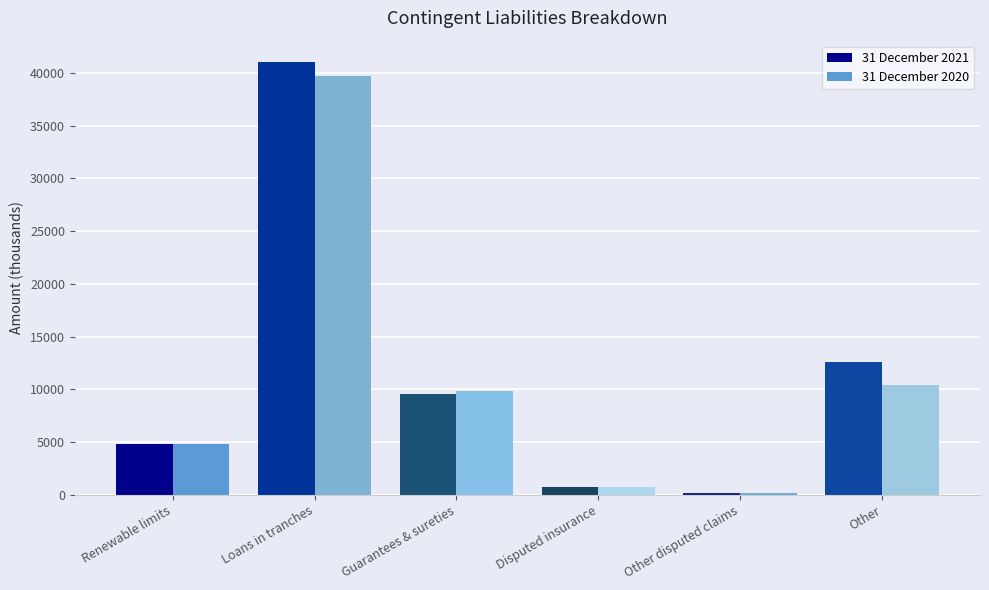

Reading left to right, transcribe all the data shown in this chart.

31 December 2021: Renewable limits=4813	Loans in tranches=41017	Guarantees & sureties=9531	Disputed insurance=785	Other disputed claims=190	Other=12612
31 December 2020: Renewable limits=4830	Loans in tranches=39733	Guarantees & sureties=9826	Disputed insurance=771	Other disputed claims=222	Other=10403